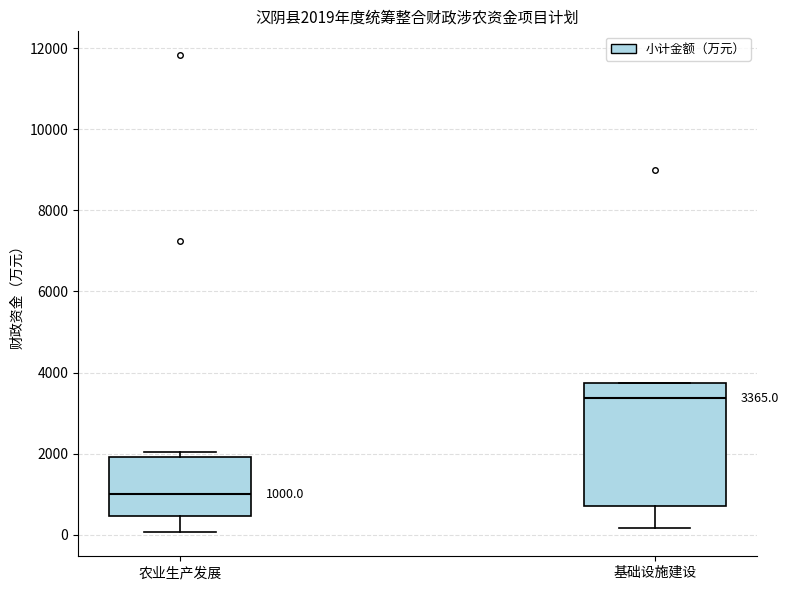

Which box's median line is the lowest?

农业生产发展